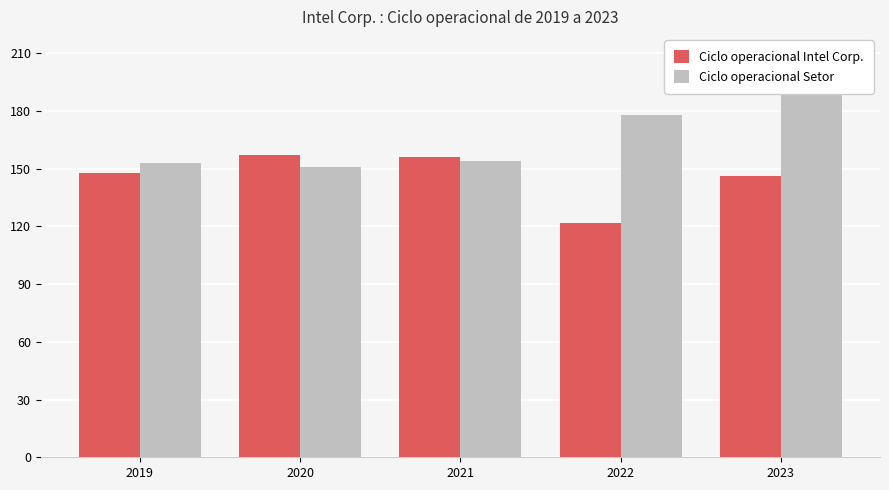

Which has a higher value, 2021 or 2023?

2021